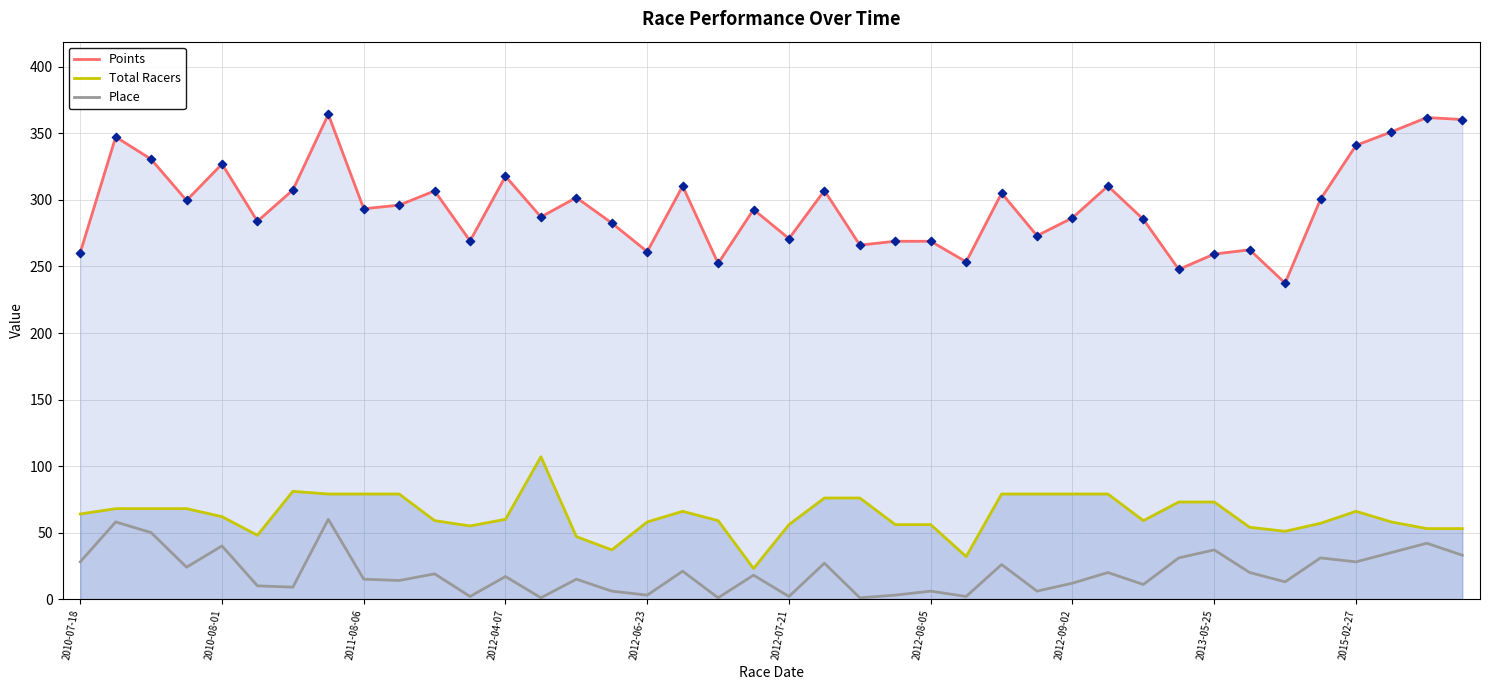

Which series has the widest spread of Y values?

Points